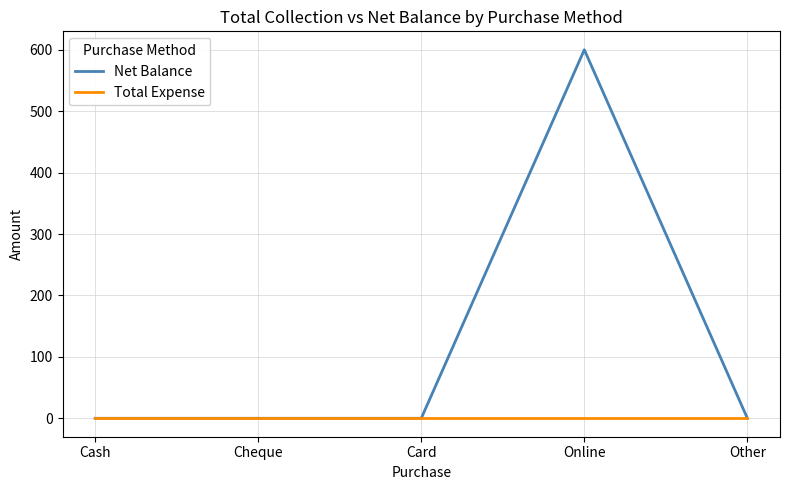

The Net Balance series shows 0 at Card. True or false?

True